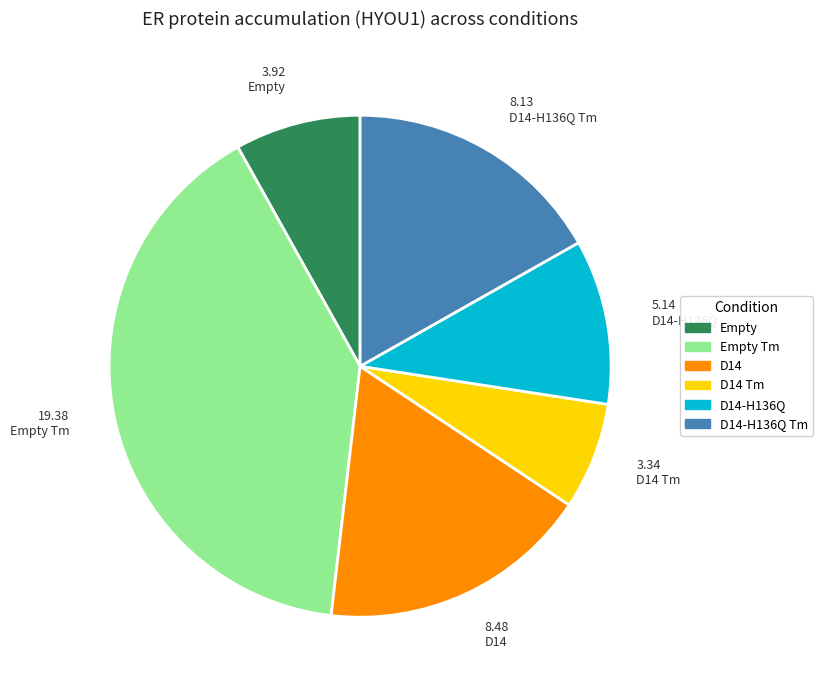

True or false: D14-H136Q Tm accounts for 17% of the total.

True